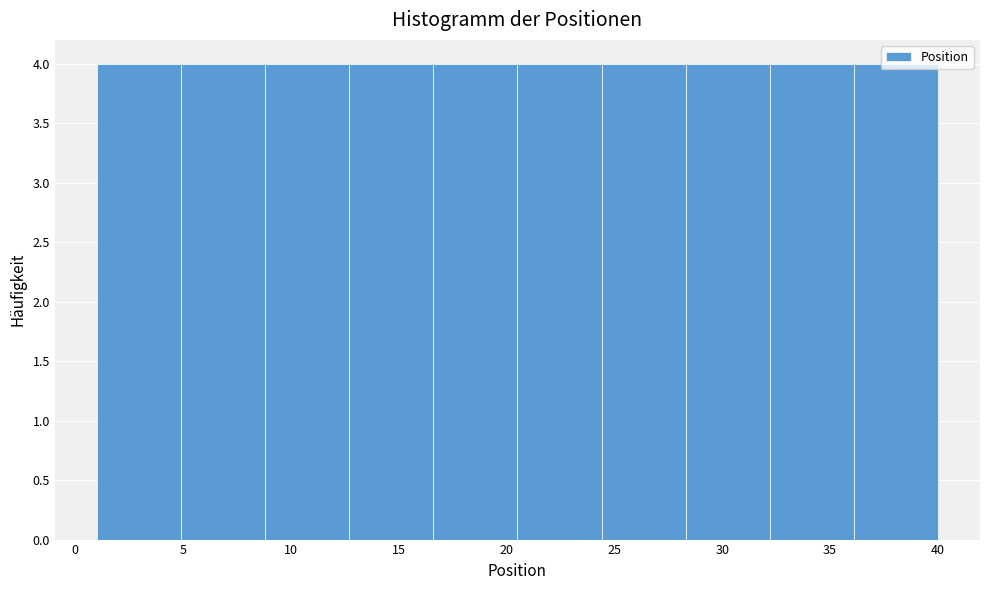

How tall is the bar that spans 24.4 to 28.3 on the x-axis? Neither the bar edges nor the heights are printed on the chart, so give them approximately, as read against the axes.

4